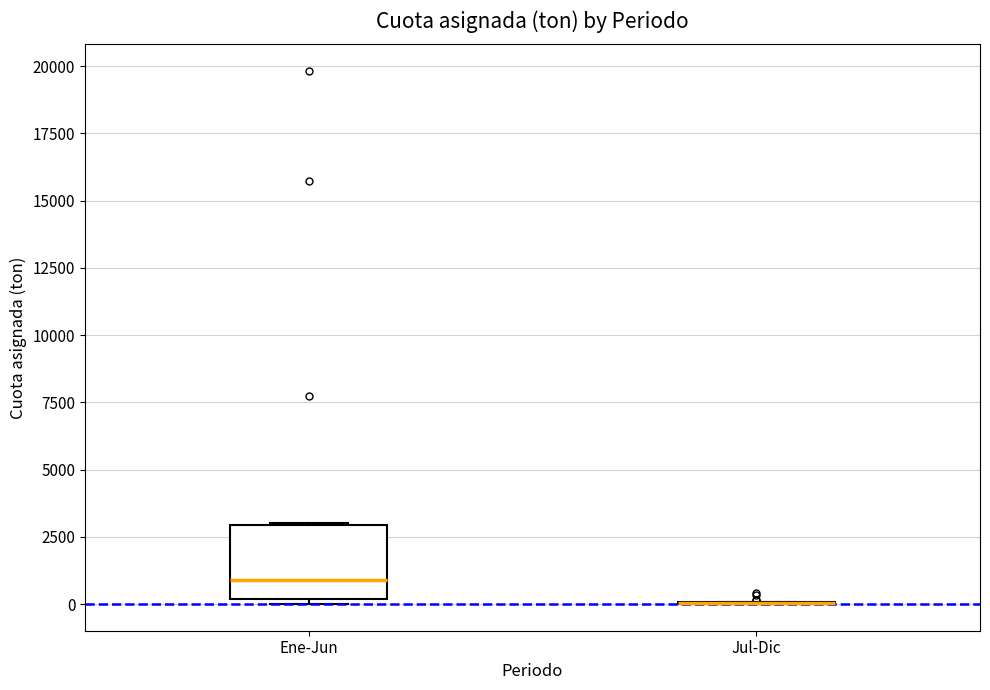

Reading left to right, transcribe this box plot: for each box, give where its median line is, the range the box spans, and where its two whiskers end, as read against the y-axis. The values are not printed on the chart, so give them approximately, as read against the axis.

Ene-Jun: median 1000, box 0 to 3000, whiskers 0 (just below the box's lower edge) to 3000
Jul-Dic: box collapsed to a line at 0, whiskers 0 to 0